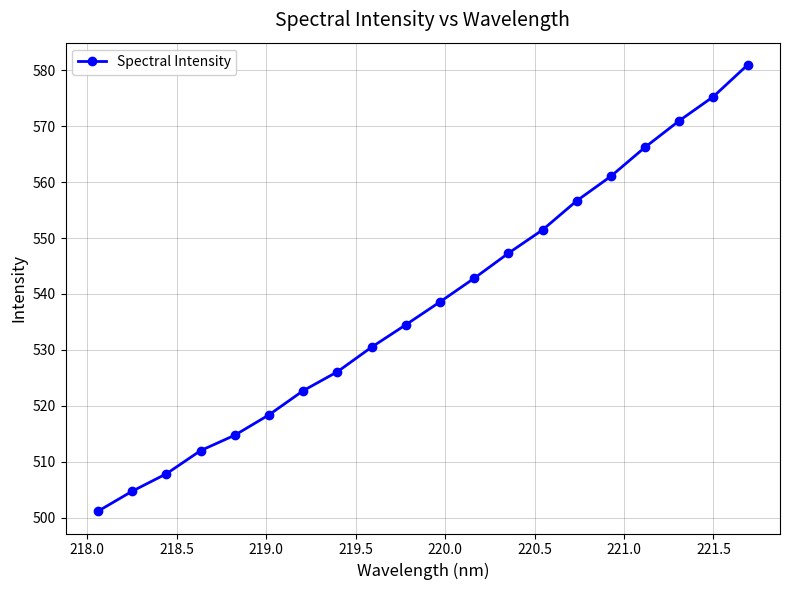

Is this an area chart (filled region under the line)?

No